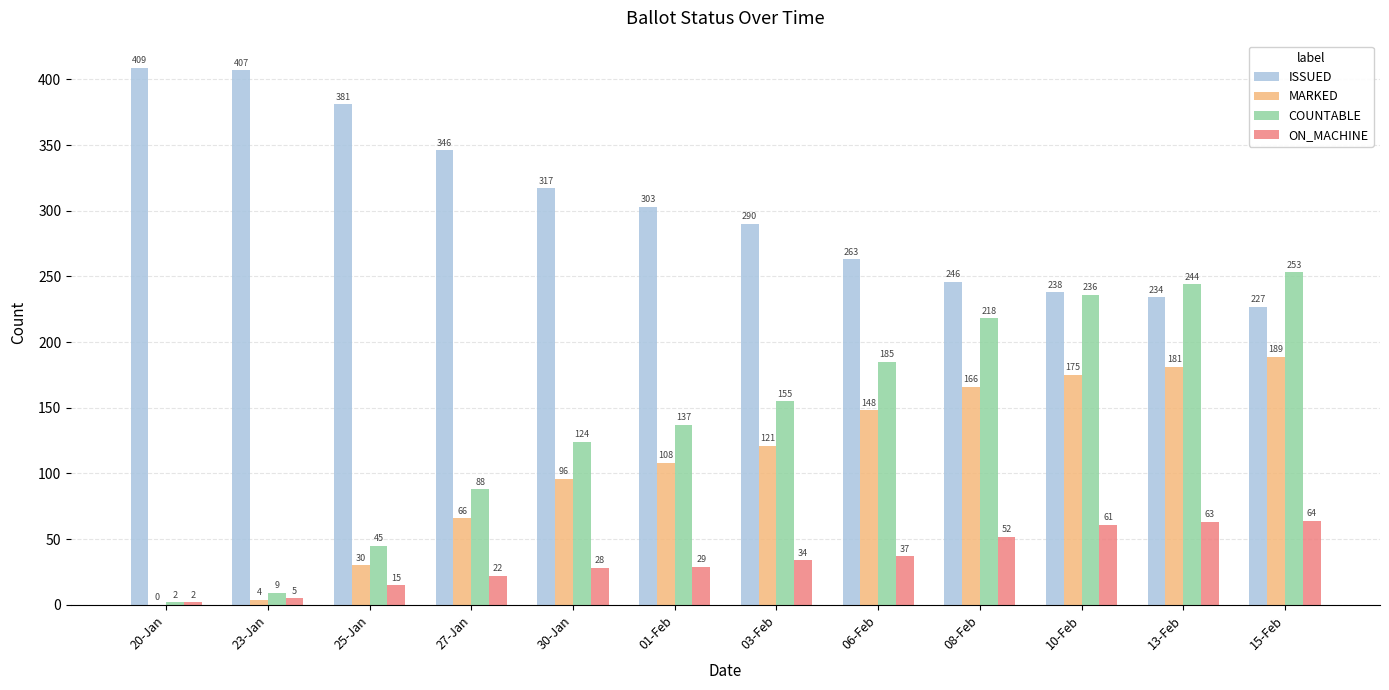

Which series changed the most between 27-Jan and 15-Feb?

COUNTABLE